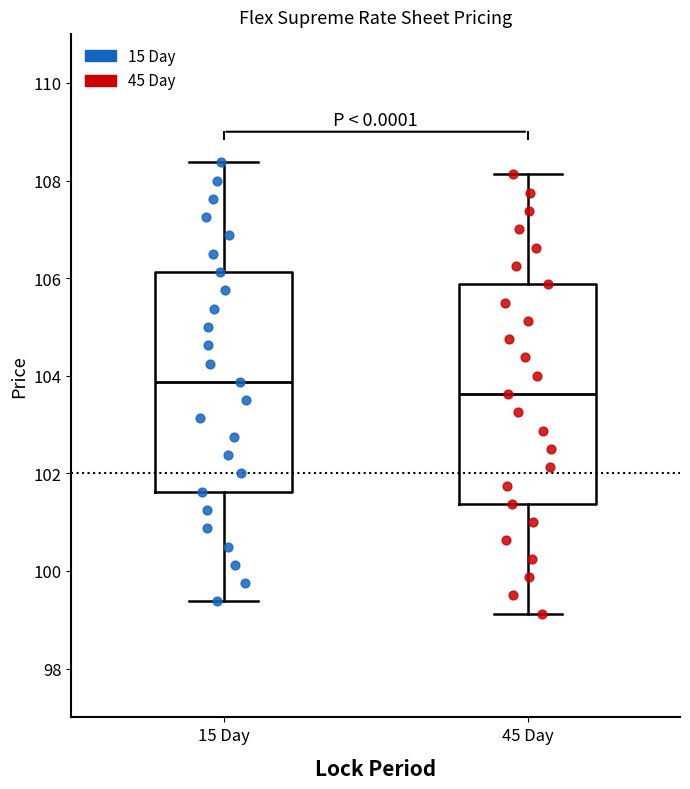

Where does the median line of the box for 15 Day sit on the y-axis? The values are not printed on the chart, so give them approximately, as read against the axis.

103.8